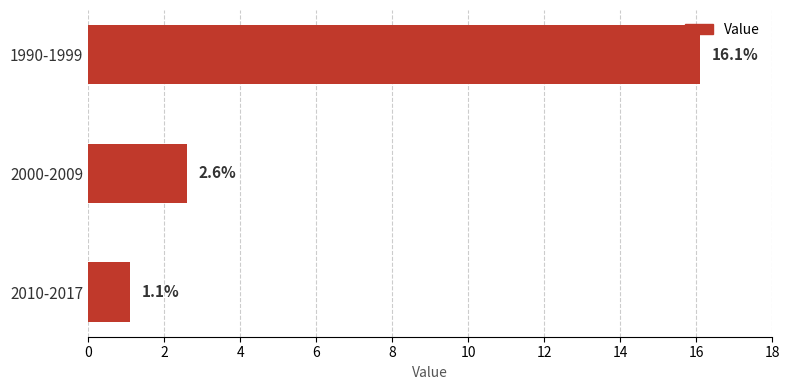

What is the difference between the second highest and minimum values?

1.5